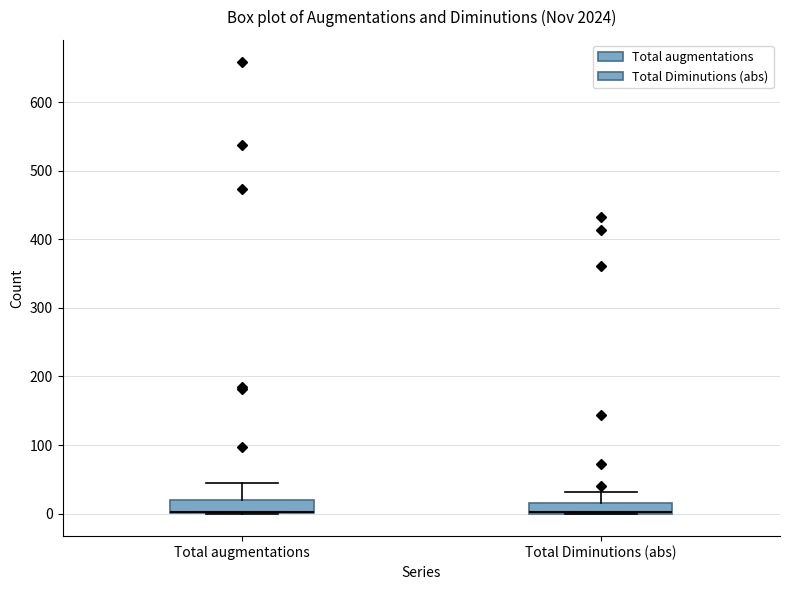

Reading left to right, read every box against the y-axis: the position of its median line, the range the box covers, and the ends of its whiskers. The values are not printed on the chart, so give them approximately, as read against the axis.

Total augmentations: median 0 (drawn on the box's lower edge), box 0 to 20, whiskers 0 to 50
Total Diminutions (abs): median 0 (drawn on the box's lower edge), box 0 to 20, whiskers 0 to 30